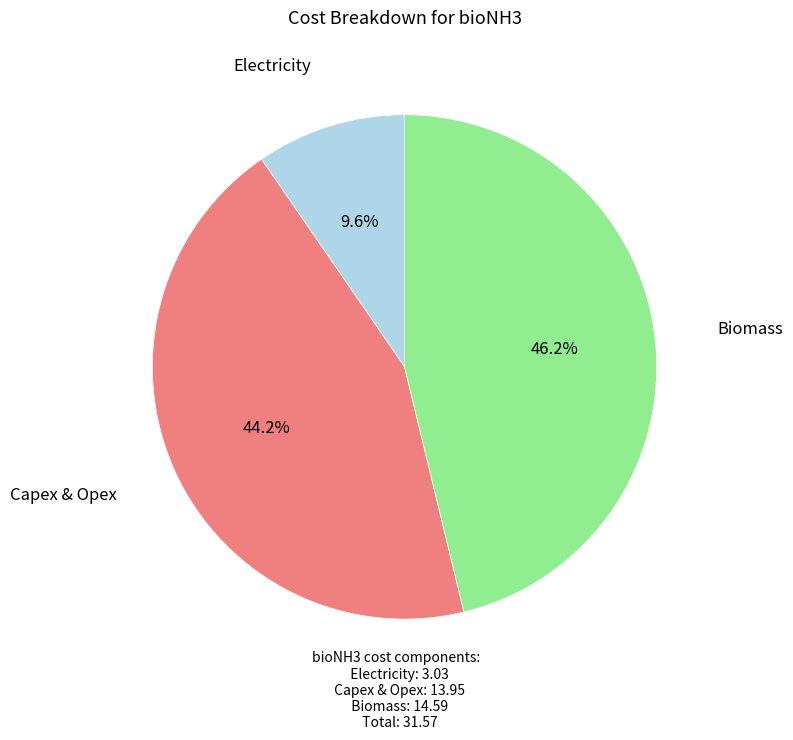

Is there a majority slice in this chart?

No